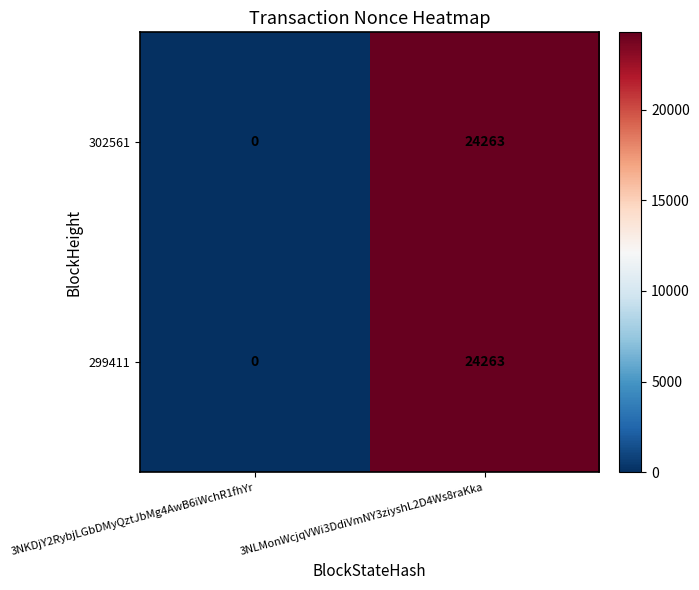

What is the sum of the 302561 values at 3NLMonWcjqVWi3DdiVmNY3ziyshL2D4Ws8raKka and 3NKDjY2RybjLGbDMyQztJbMg4AwB6iWchR1fhYr?

24263